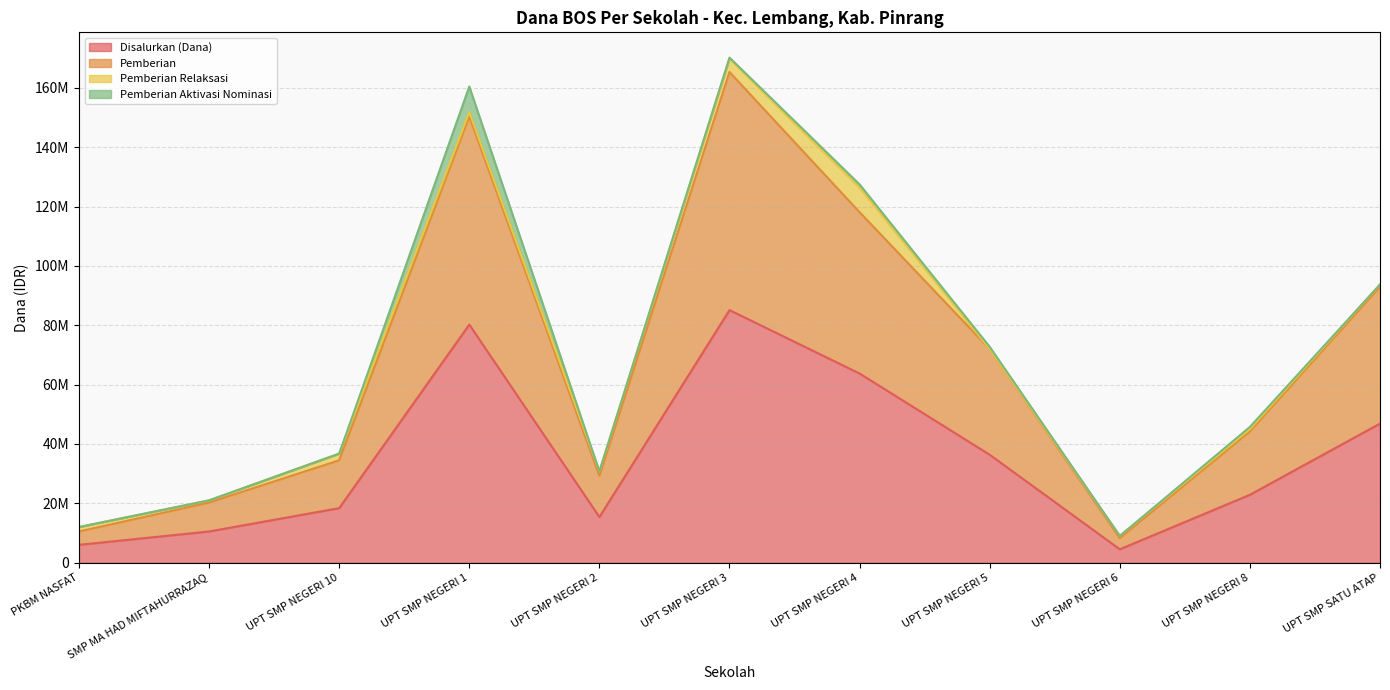

True or false: Disalurkan (Dana) has a value of 80250000 at UPT SMP NEGERI 1.

True